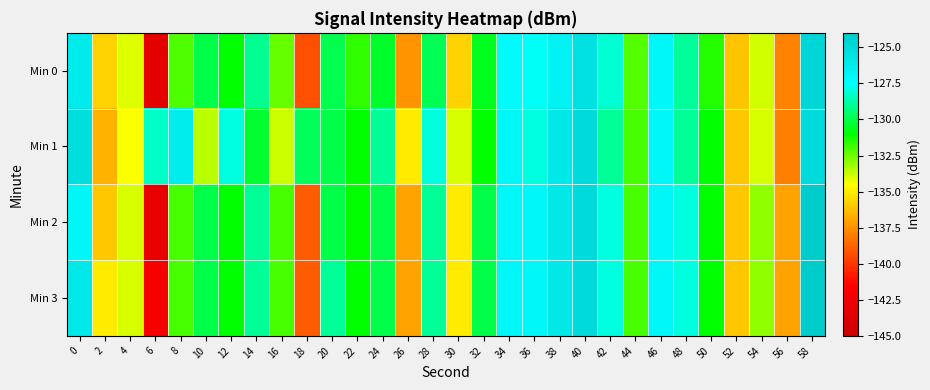

Between 2 and 34, which series saw the biggest shift?

Min 1